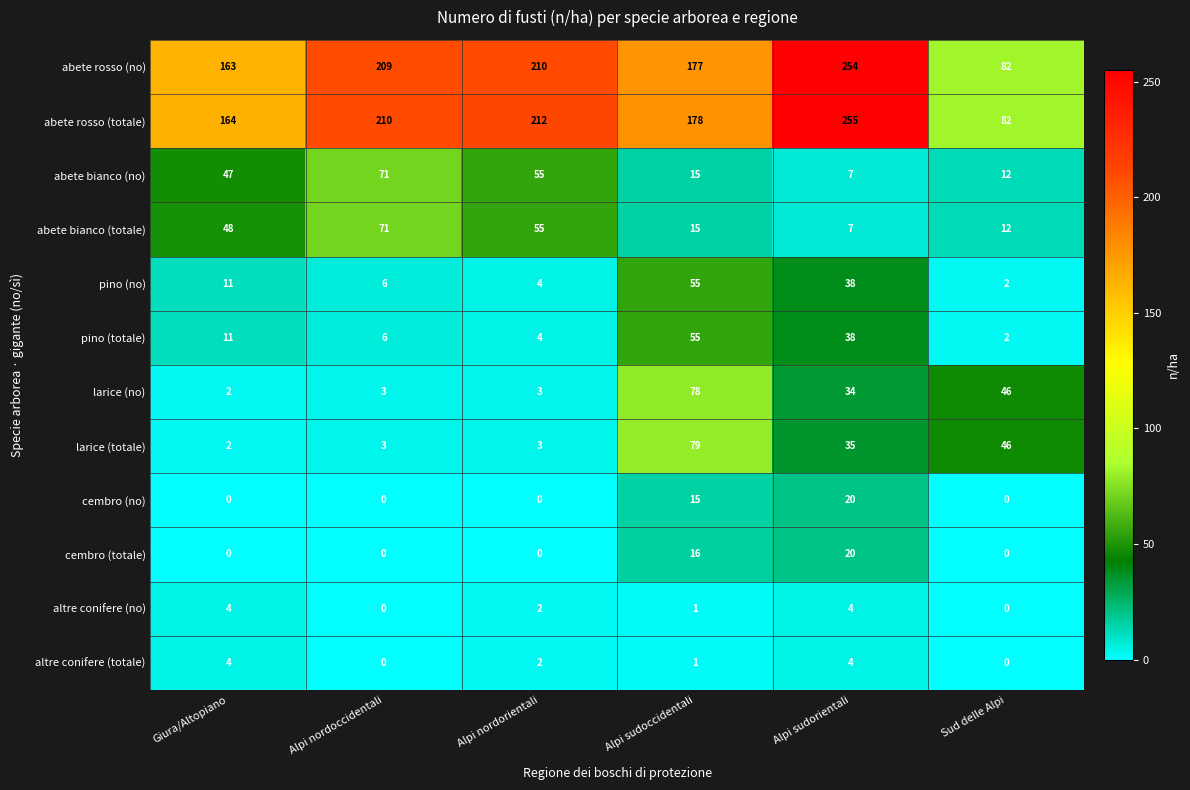

How many data points does each series have?

6